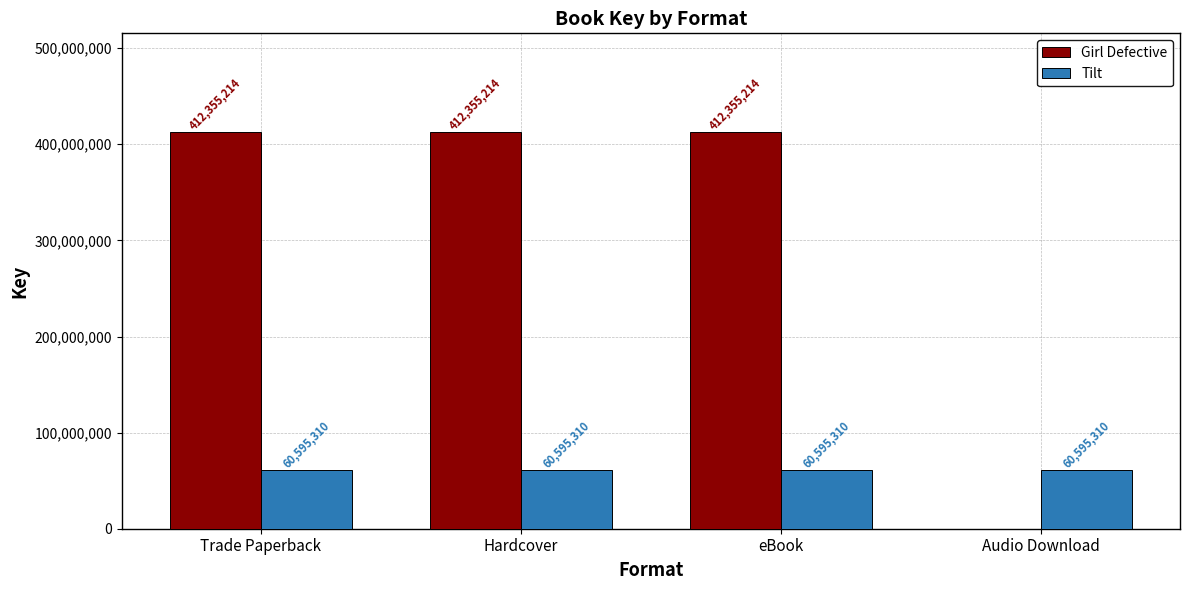

True or false: Tilt has a value of 60595310 at Audio Download.

True